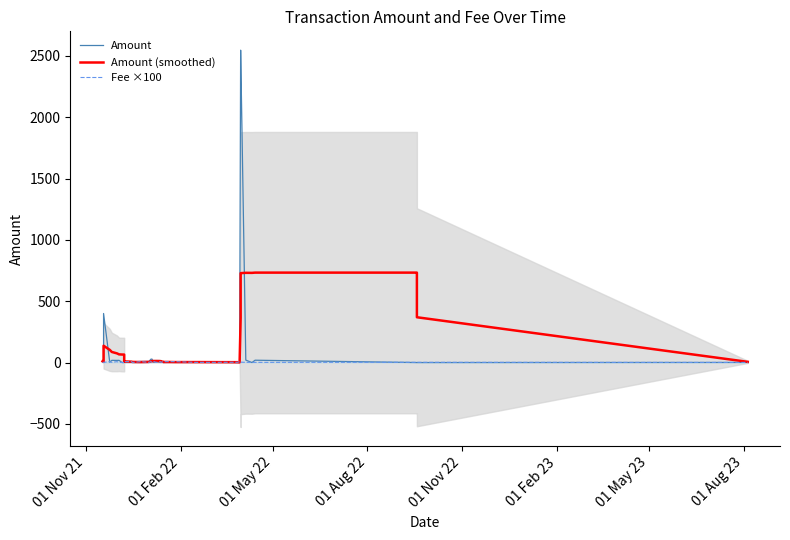

Reading left to right, list all the values displayed in this chart.

Amount: 10.0	1.0	400.0	2.5	18.0	17.5	18.0	0.0	0.0	4.0	3.6	5.2	5.0	9.2	9.0	27.8	28.0	3.5	3.3	7.0	5.1	5.6	11.0	0.8	0.2	1.6	2.6	5.0	0.0	0.2	2547.1	2546.5	20.0	0.0	19.0	0.0	0.0	0.0	0.9
Amount (smoothed): 10.0	5.5	137.0	103.4	86.3	74.8	66.7	65.3	65.1	8.6	8.7	6.9	5.1	3.8	5.1	9.1	12.5	12.5	12.3	12.6	12.0	11.5	9.1	5.2	4.7	4.5	3.8	3.8	3.0	1.5	365.2	729.0	731.6	731.2	733.2	733.2	733.2	369.4	5.7
Fee ×100: 1.5	1.5	1.5	7.3	1.5	7.3	1.5	0.7	0.7	1.5	7.3	7.3	0.7	7.3	1.5	7.3	1.5	7.3	7.3	1.5	7.3	7.3	1.5	7.3	7.3	7.3	7.3	1.5	2.2	7.3	1.5	3.0	1.5	1.5	1.5	2.0	2.0	2.0	1.0